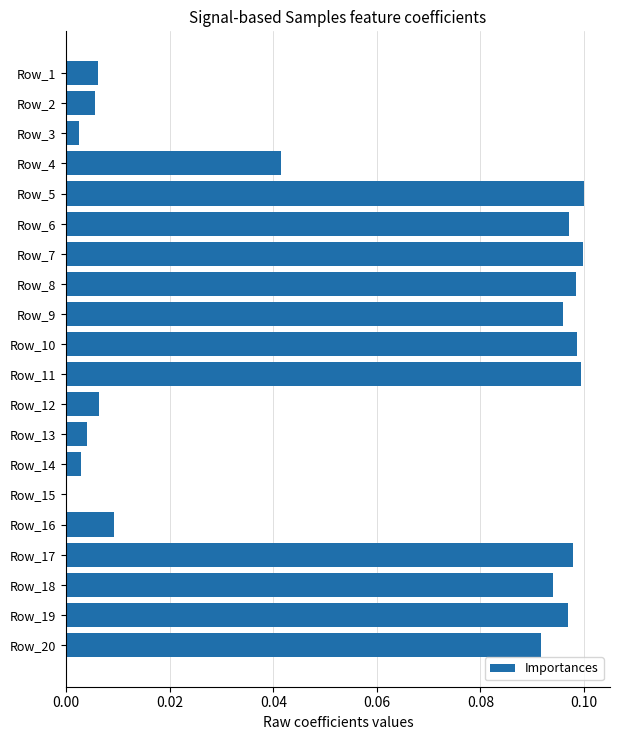

What is the sum of all values?

1.1